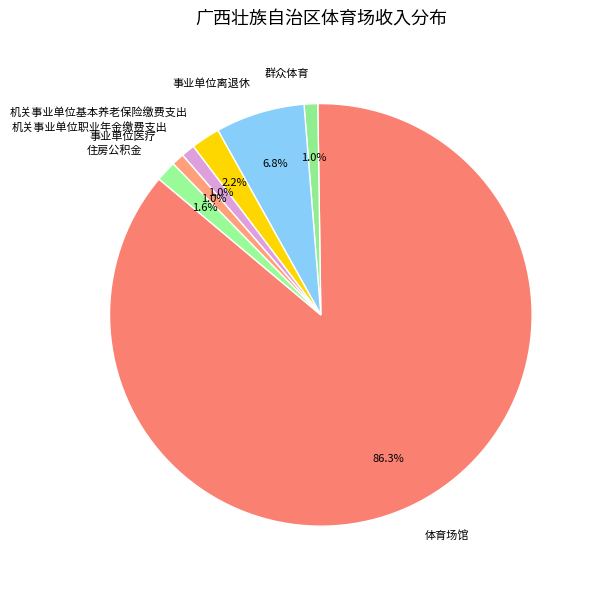

The 机关事业单位职业年金缴费支出 slice represents 12% of the pie. True or false?

False